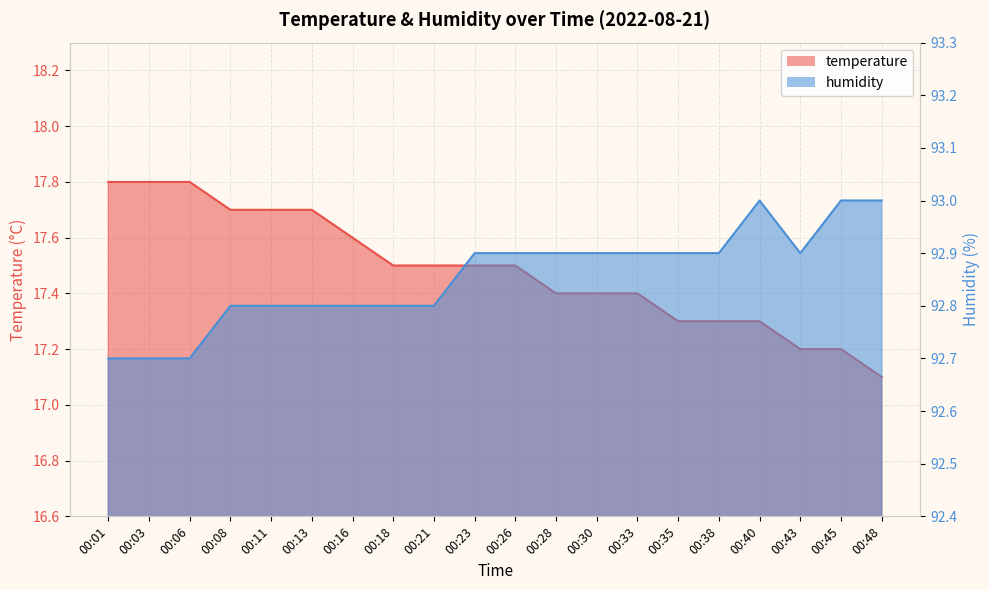

Reading right to left, transcribe all the data shown in this chart.

temperature: 17.1	17.2	17.2	17.3	17.3	17.3	17.4	17.4	17.4	17.5	17.5	17.5	17.5	17.6	17.7	17.7	17.7	17.8	17.8	17.8
humidity: 93.0	93.0	92.9	93.0	92.9	92.9	92.9	92.9	92.9	92.9	92.9	92.8	92.8	92.8	92.8	92.8	92.8	92.7	92.7	92.7